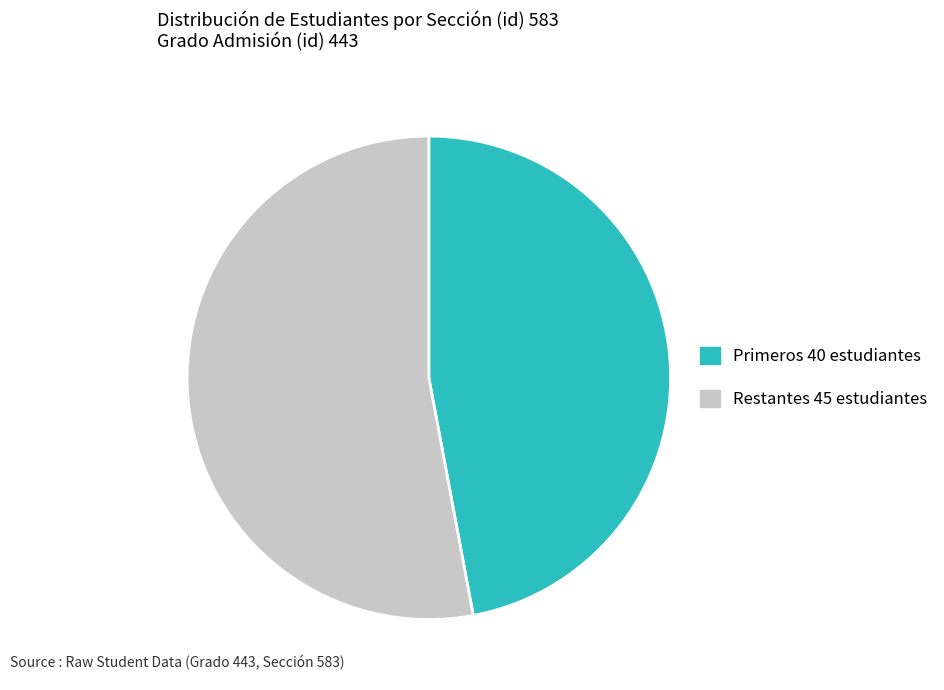

Rank the categories by value from lowest to highest.

Primeros 40 estudiantes, Restantes 45 estudiantes